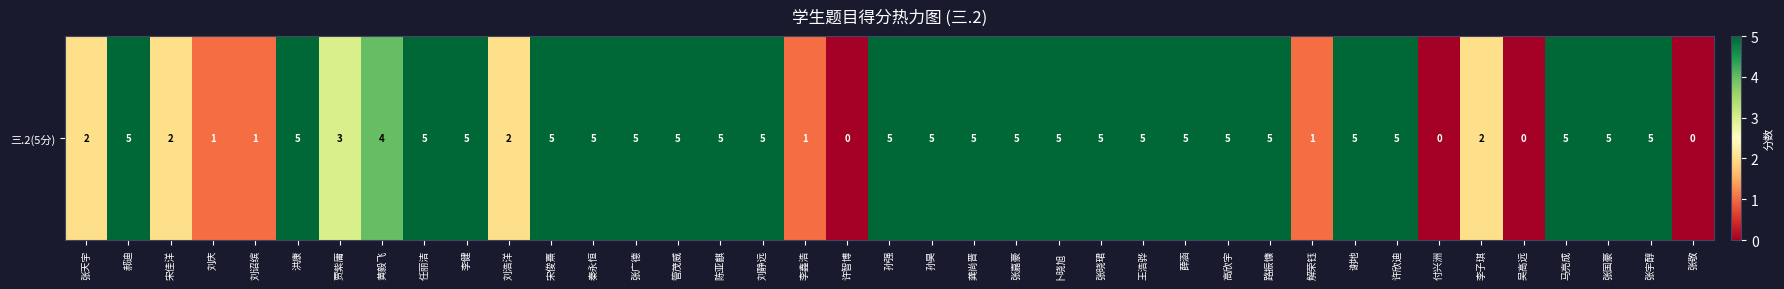

What is the change in value from 张天宇 to 张晓珺?

+3